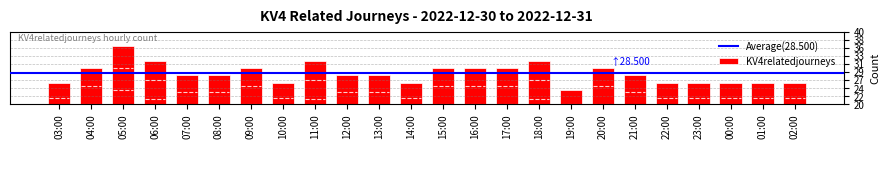

Reading left to right, extract all data points from this chart.

26	30	36	32	28	28	30	26	32	28	28	26	30	30	30	32	24	30	28	26	26	26	26	26